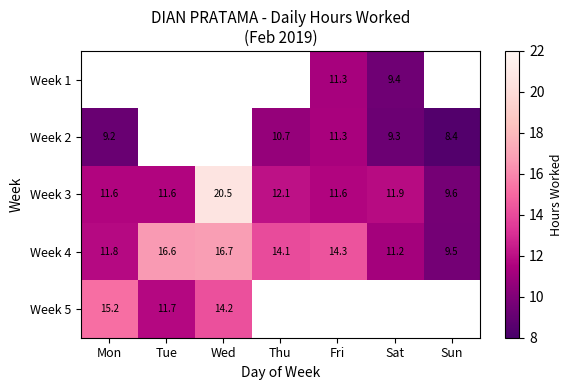

At which label is Week 3 closest to 15?

Thu